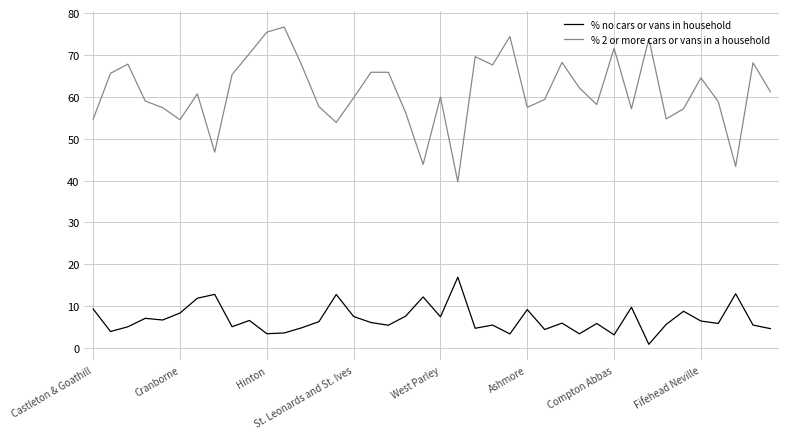

Rank the series by their maximum value, from highest to lowest.

% 2 or more cars or vans in a household, % no cars or vans in household